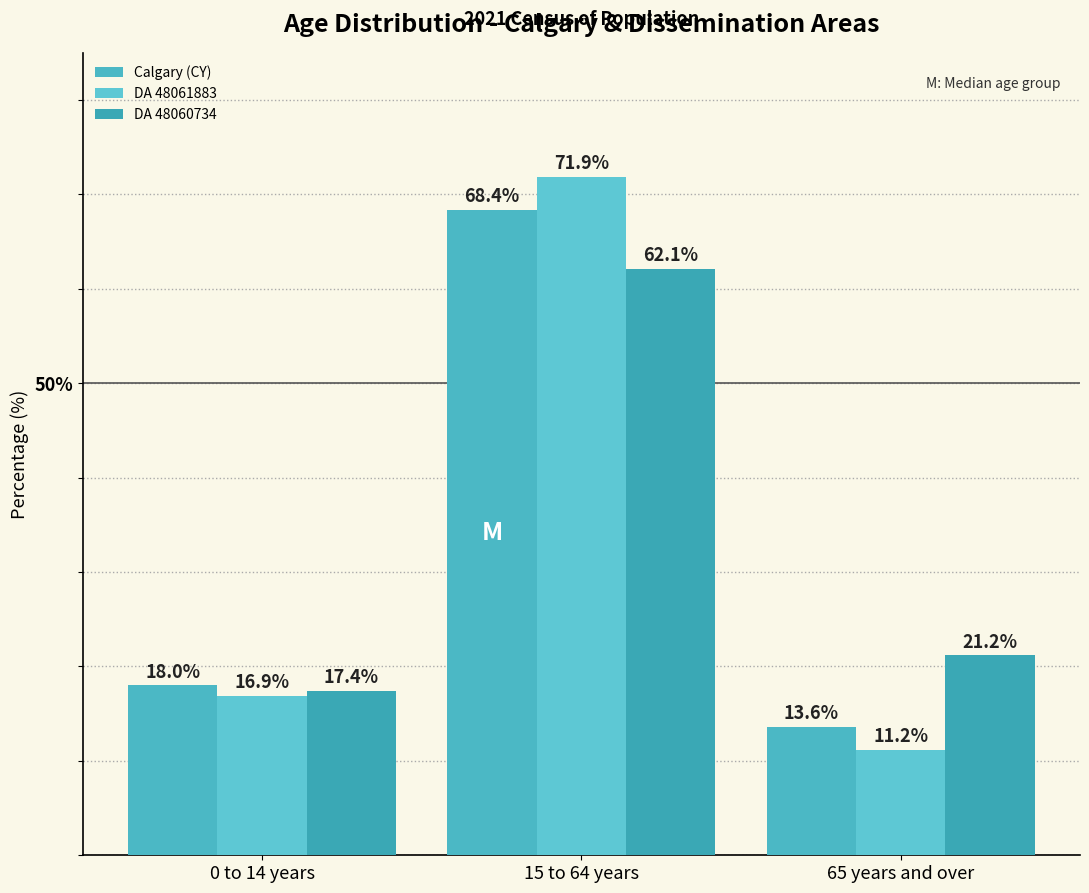

Is it true that DA 48060734 equals 7.5 at 0 to 14 years?

False